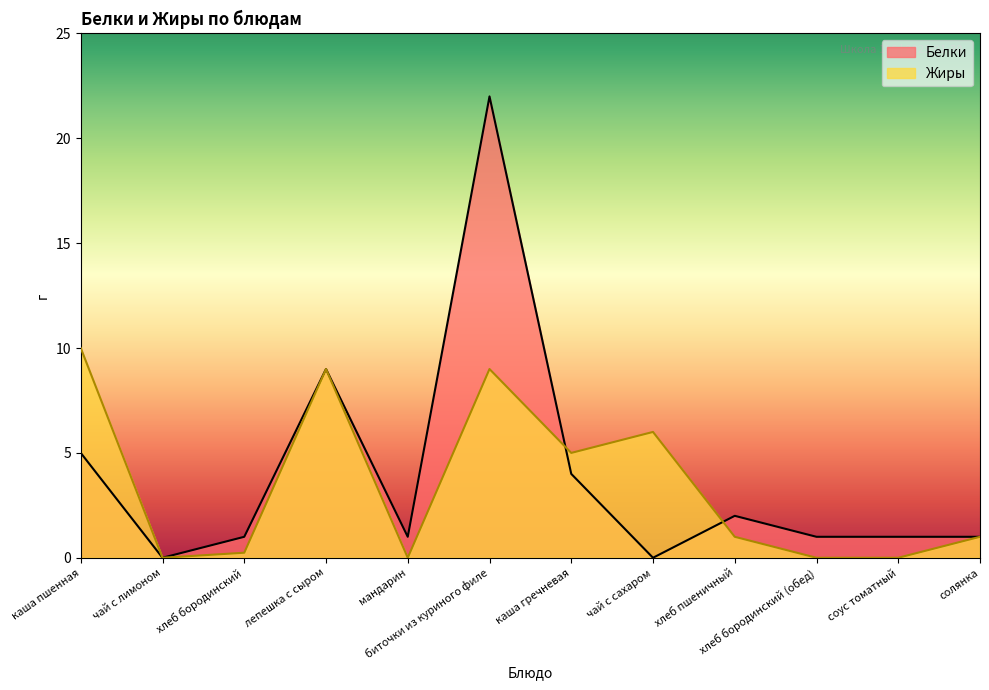

How many intersections are there between Жиры and Белки?

2